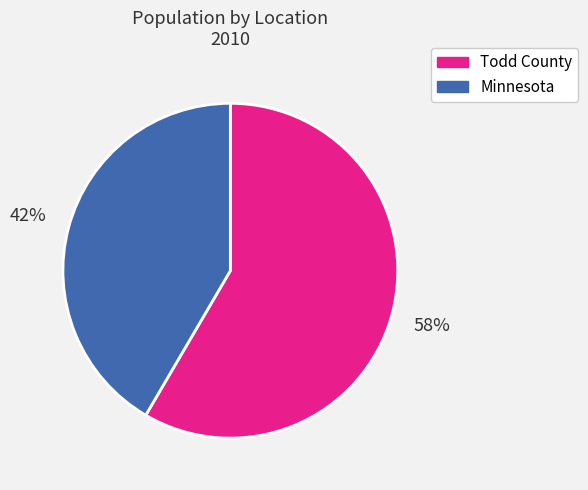

Which category accounts for the majority?

Todd County